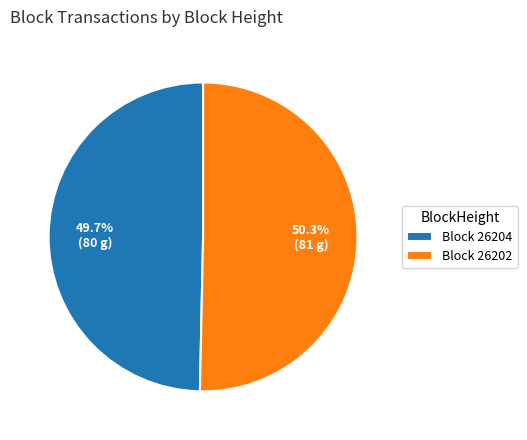

Is there any slice that represents more than half of the pie?

Yes